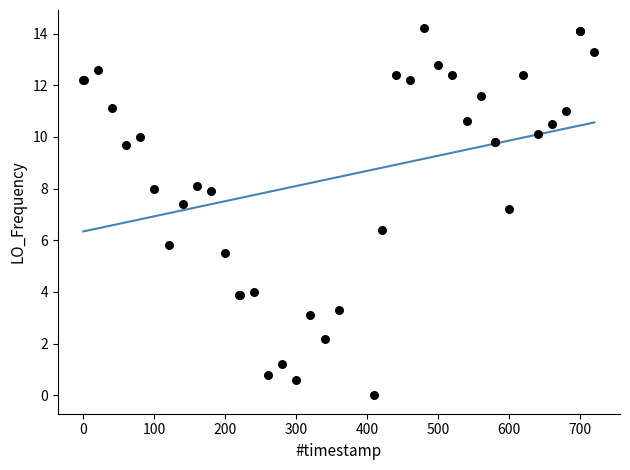

What Y value in the scatter plot is closest to 7?

7.2